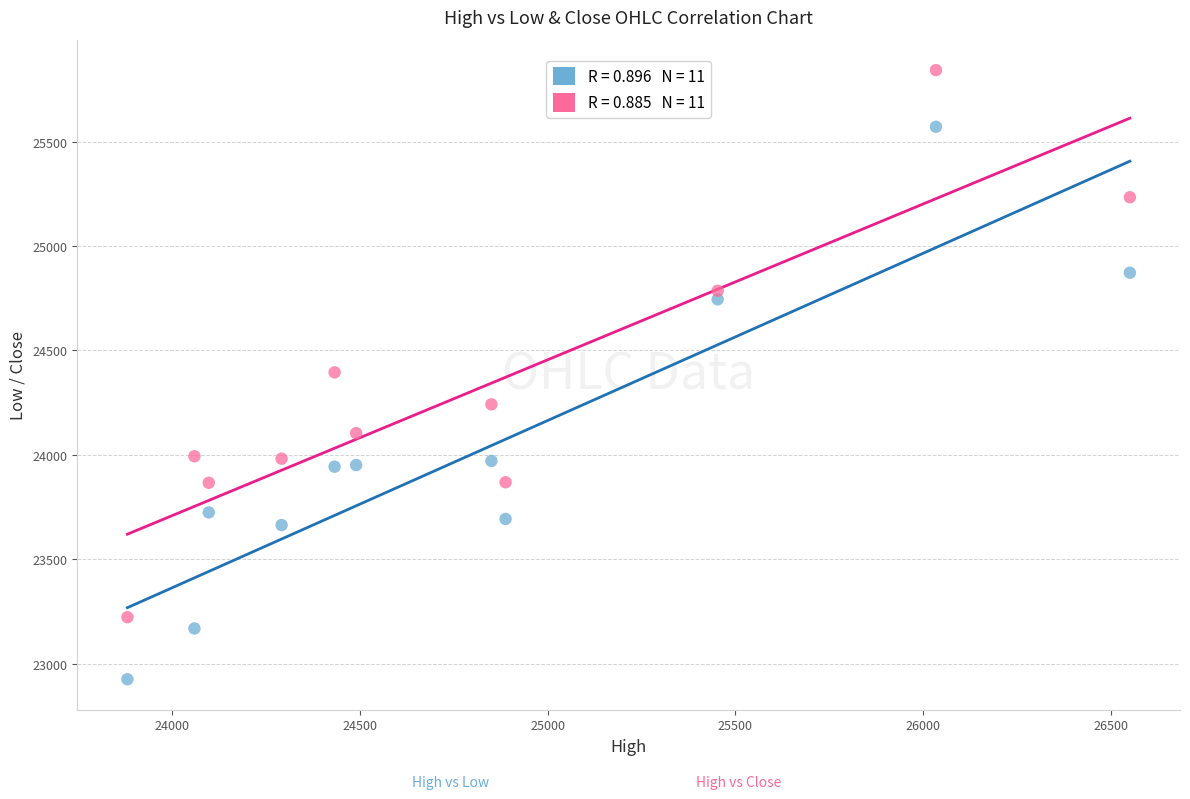

Across all data points, what is the range of X values (max minus min)?

2668.5